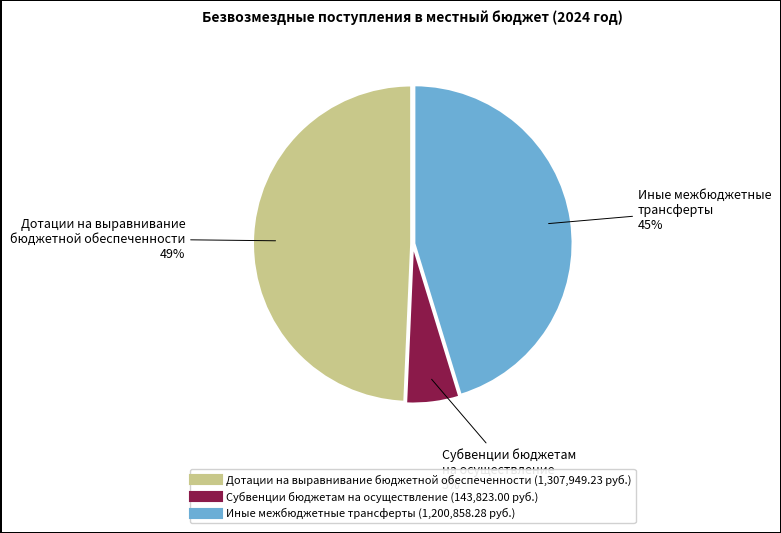

What percentage is the Иные межбюджетные трансферты slice, to the nearest percent?

45%